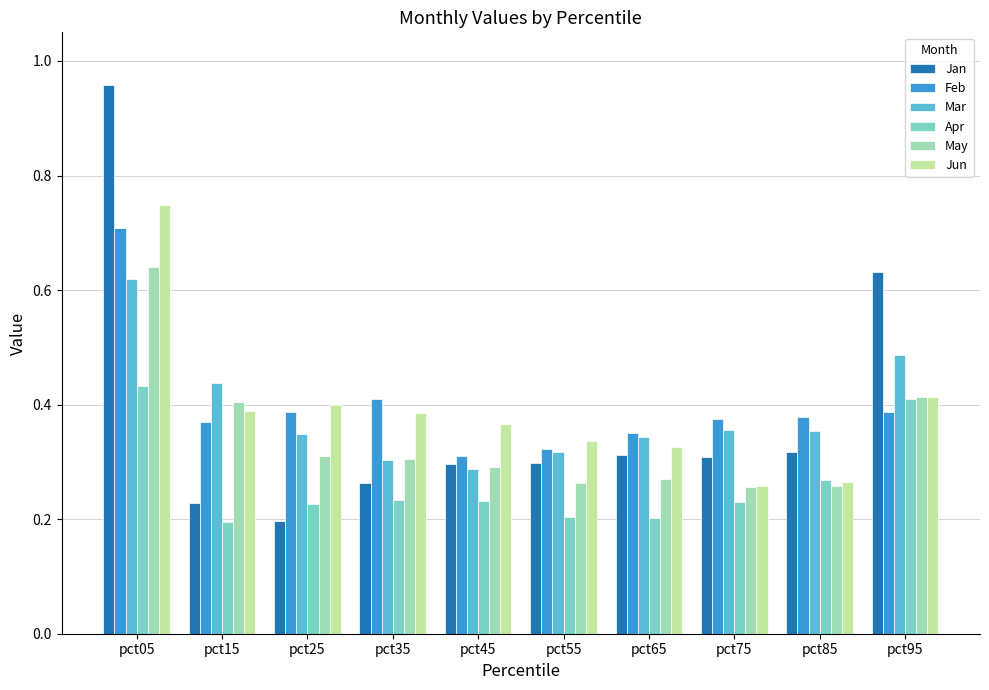

True or false: Apr has a value of 0.4 at pct95.

True